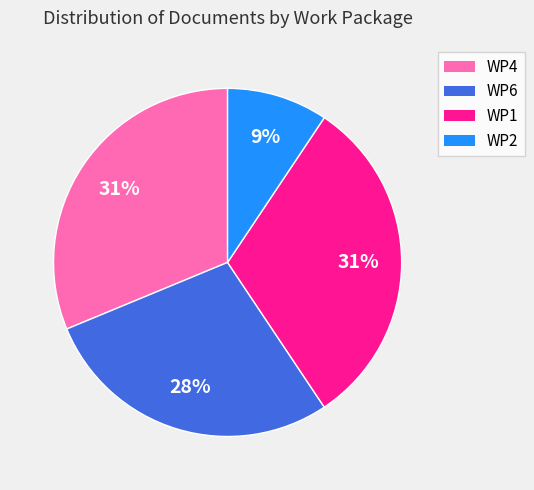

Is WP4 the majority of the pie?

No